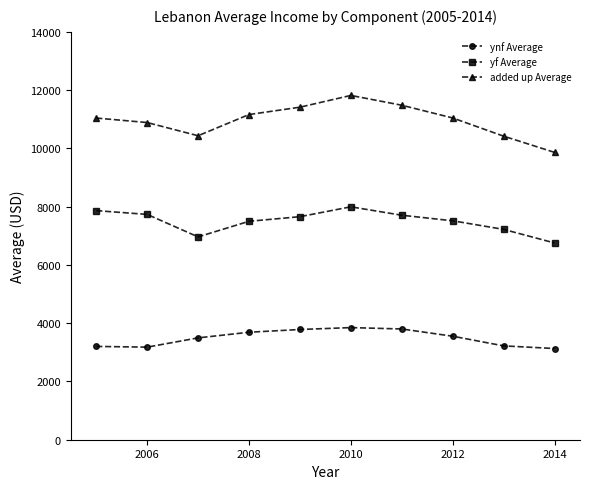

Which series has the largest total across all categories?

added up Average